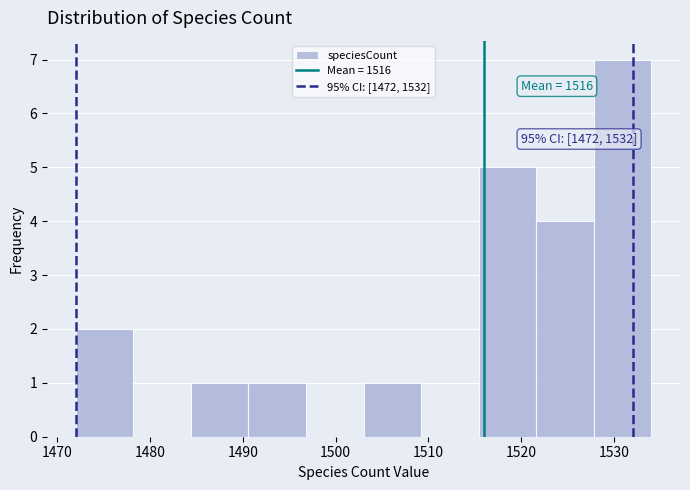

Which range on the x-axis has the tallest bar?

1527.8 to 1534.0